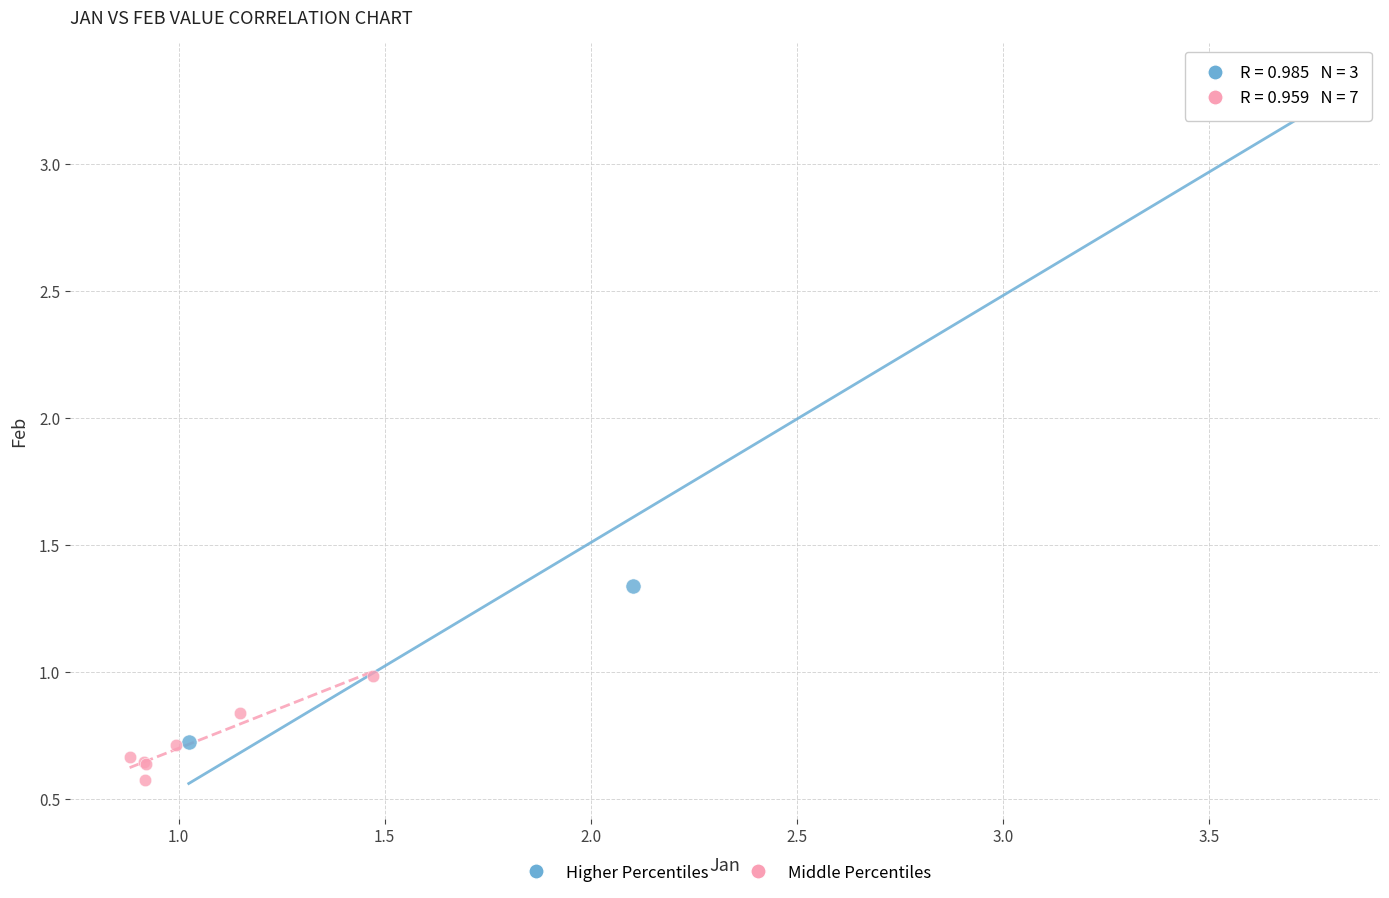

What are all the series names shown in the legend?

Higher Percentiles, Middle Percentiles